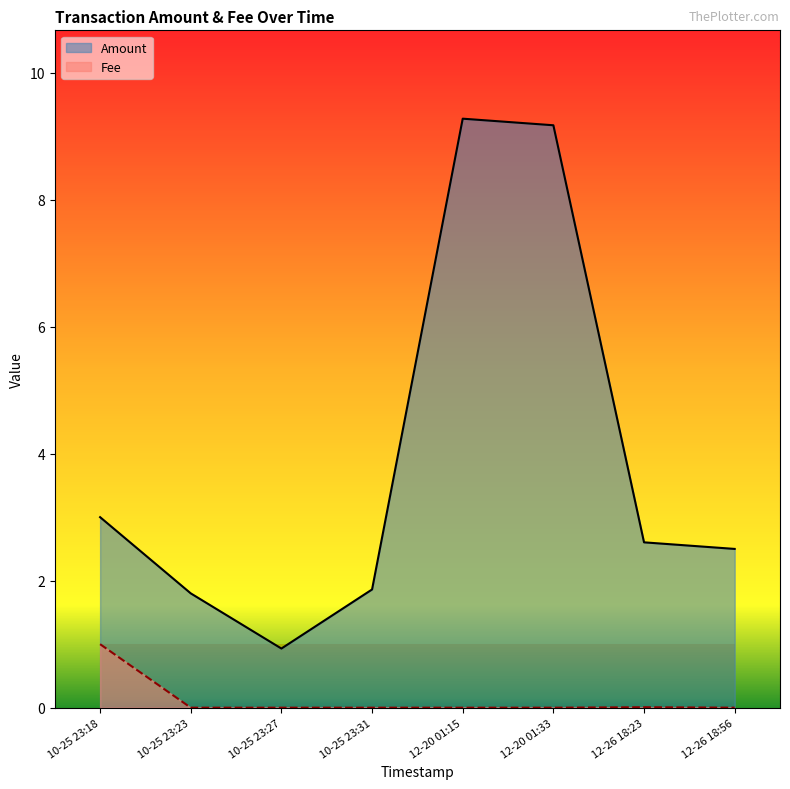

The Fee series shows 0.6 at 10-25 23:23. True or false?

False